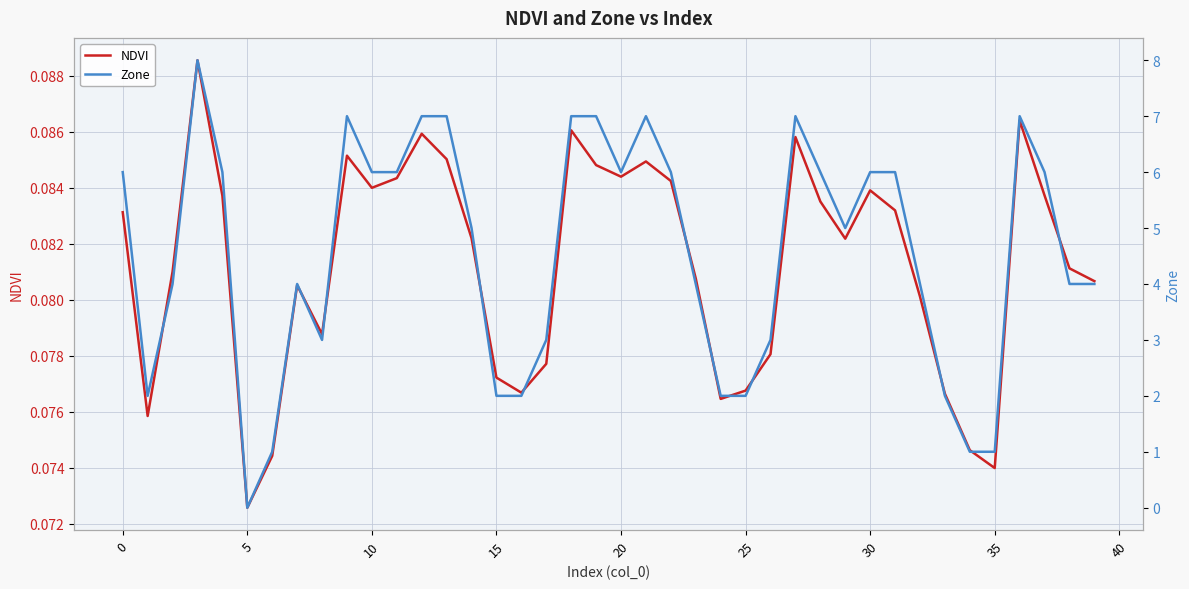

Reading right to left, transcribe all the data shown in this chart.

NDVI: 0.1	0.1	0.1	0.1	0.1	0.1	0.1	0.1	0.1	0.1	0.1	0.1	0.1	0.1	0.1	0.1	0.1	0.1	0.1	0.1	0.1	0.1	0.1	0.1	0.1	0.1	0.1	0.1	0.1	0.1	0.1	0.1	0.1	0.1	0.1	0.1	0.1	0.1	0.1	0.1
Zone: 4.0	4.0	6.0	7.0	1.0	1.0	2.0	4.0	6.0	6.0	5.0	6.0	7.0	3.0	2.0	2.0	4.0	6.0	7.0	6.0	7.0	7.0	3.0	2.0	2.0	5.0	7.0	7.0	6.0	6.0	7.0	3.0	4.0	1.0	0.0	6.0	8.0	4.0	2.0	6.0